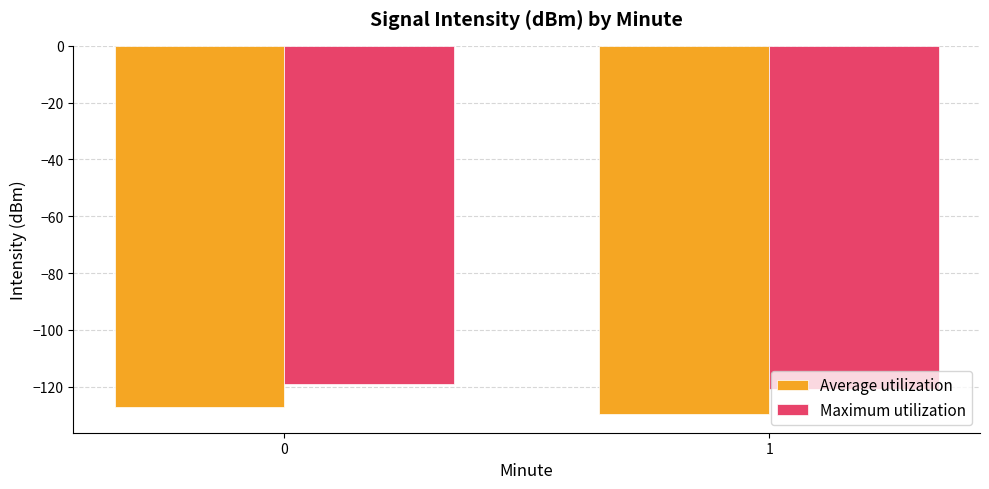

Rank the series at 0 from highest to lowest value.

Maximum utilization, Average utilization